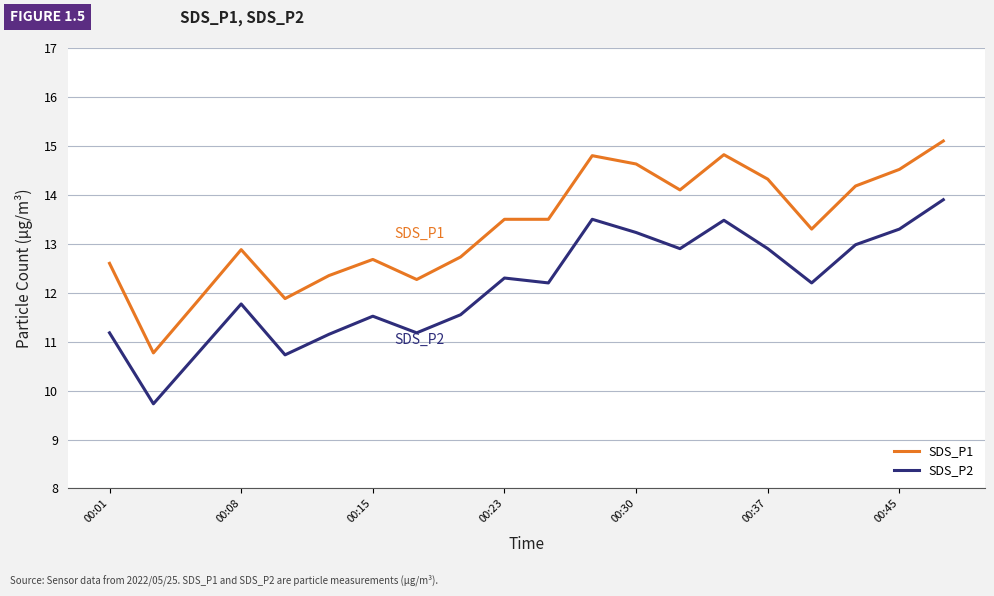

Rank the series by their maximum value, from lowest to highest.

SDS_P2, SDS_P1